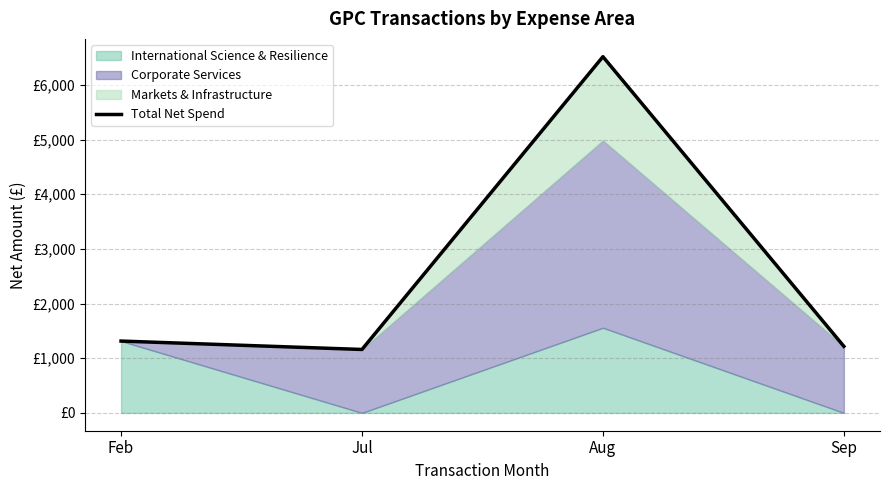

List the labels in order of value, smallest first.

Jul, Sep, Feb, Aug